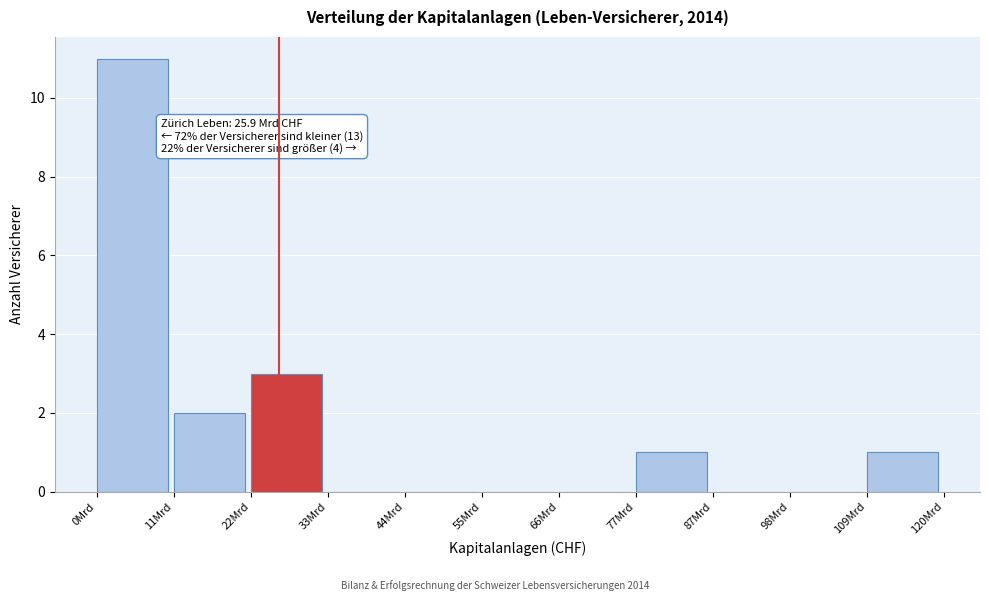

Reading left to right, what are all the values shown in this chart?

0Mrd=11	11Mrd=2	22Mrd=3	33Mrd=0	44Mrd=0	55Mrd=0	66Mrd=0	77Mrd=1	87Mrd=0	98Mrd=0	109Mrd=1